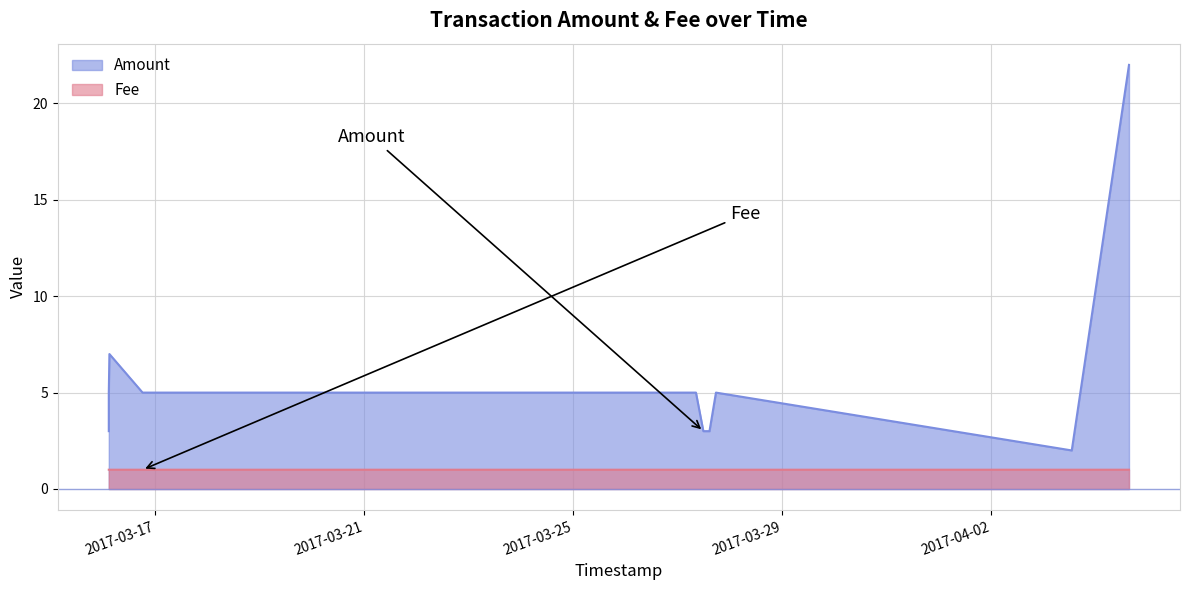

Reading left to right, extract all data points from this chart.

Amount: 2017-04-04 15:11:12=22.0	2017-04-03 12:53:46=2.0	2017-03-27 17:28:52=5.0	2017-03-27 14:30:40=3.0	2017-03-27 11:41:19=3.0	2017-03-27 08:17:26=5.0	2017-03-16 18:08:07=5.0	2017-03-16 02:54:05=7.0	2017-03-16 02:36:58=3.0	2017-03-16 02:36:58=5.0
Fee: 2017-04-04 15:11:12=1.0	2017-04-03 12:53:46=1.0	2017-03-27 17:28:52=1.0	2017-03-27 14:30:40=1.0	2017-03-27 11:41:19=1.0	2017-03-27 08:17:26=1.0	2017-03-16 18:08:07=1.0	2017-03-16 02:54:05=1.0	2017-03-16 02:36:58=1.0	2017-03-16 02:36:58=1.0